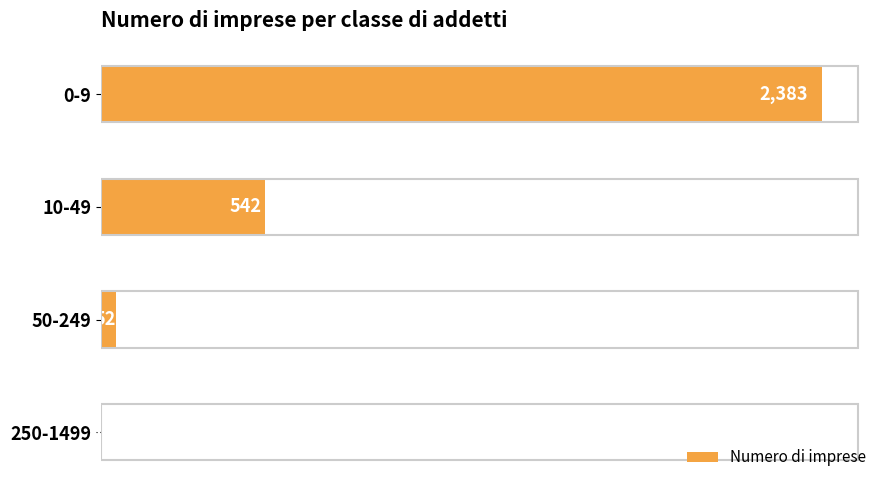

True or false: the data shows 592 at 0-9.

False